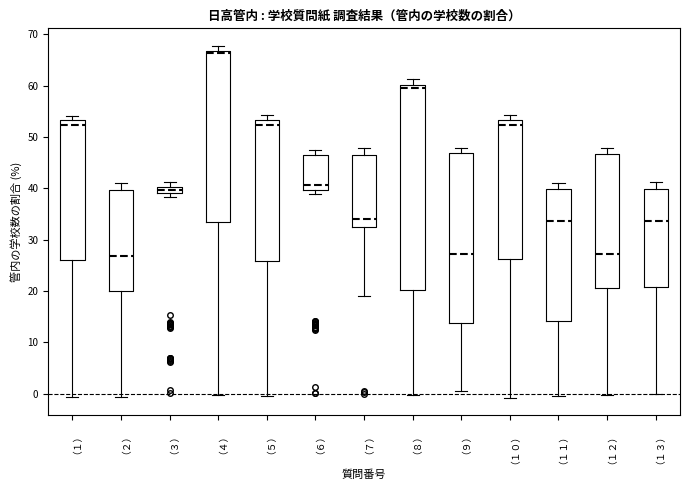

Where is the upper edge of the box for （３） on the y-axis? The values are not printed on the chart, so give them approximately, as read against the axis.

40